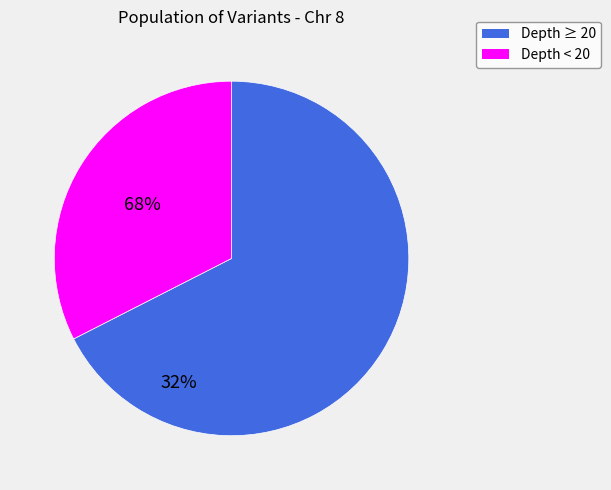

Is there a majority slice in this chart?

Yes